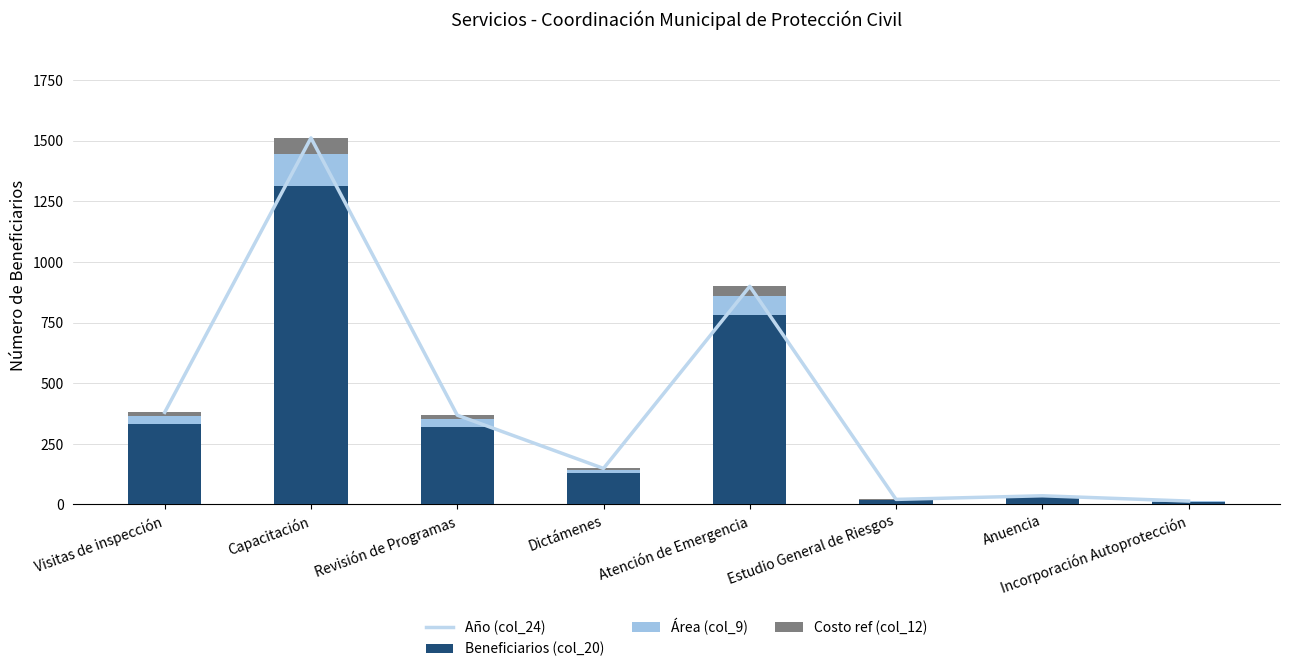

What is the total value across all series at Dictámenes?

296.7